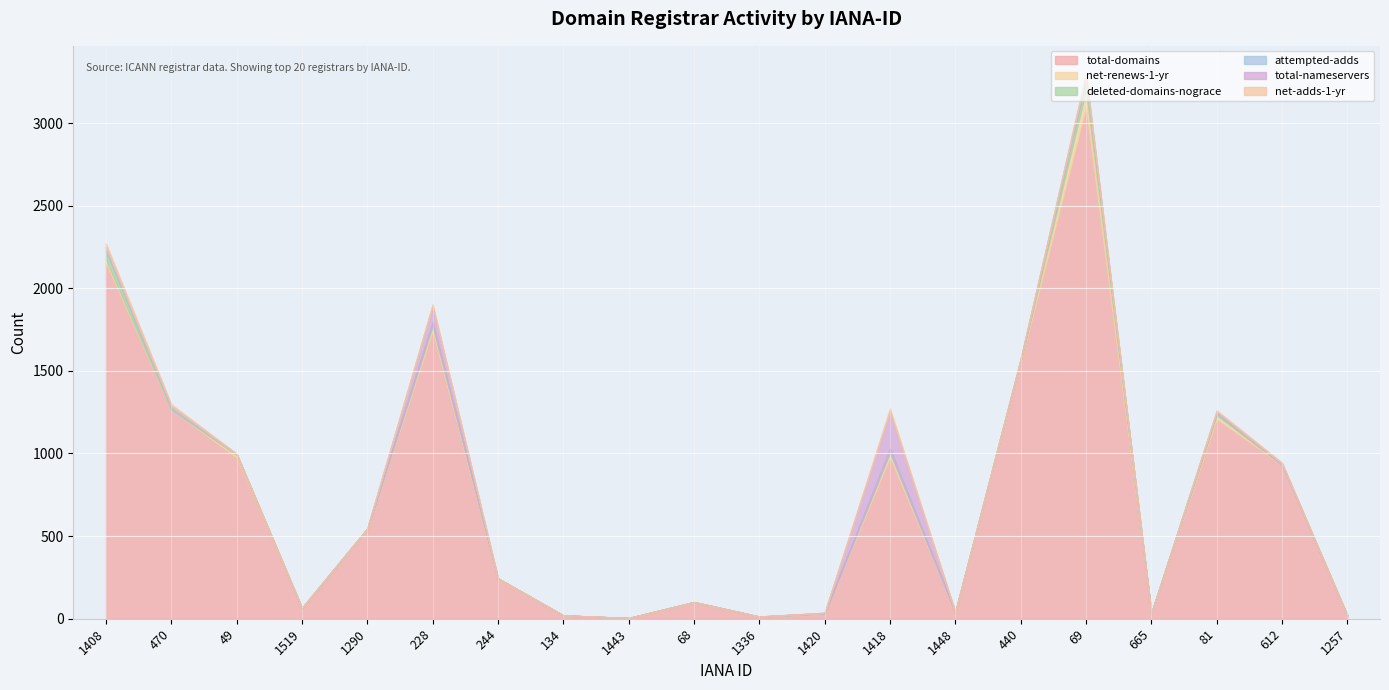

What is the value of the total-domains point at the 8th from the left?

20